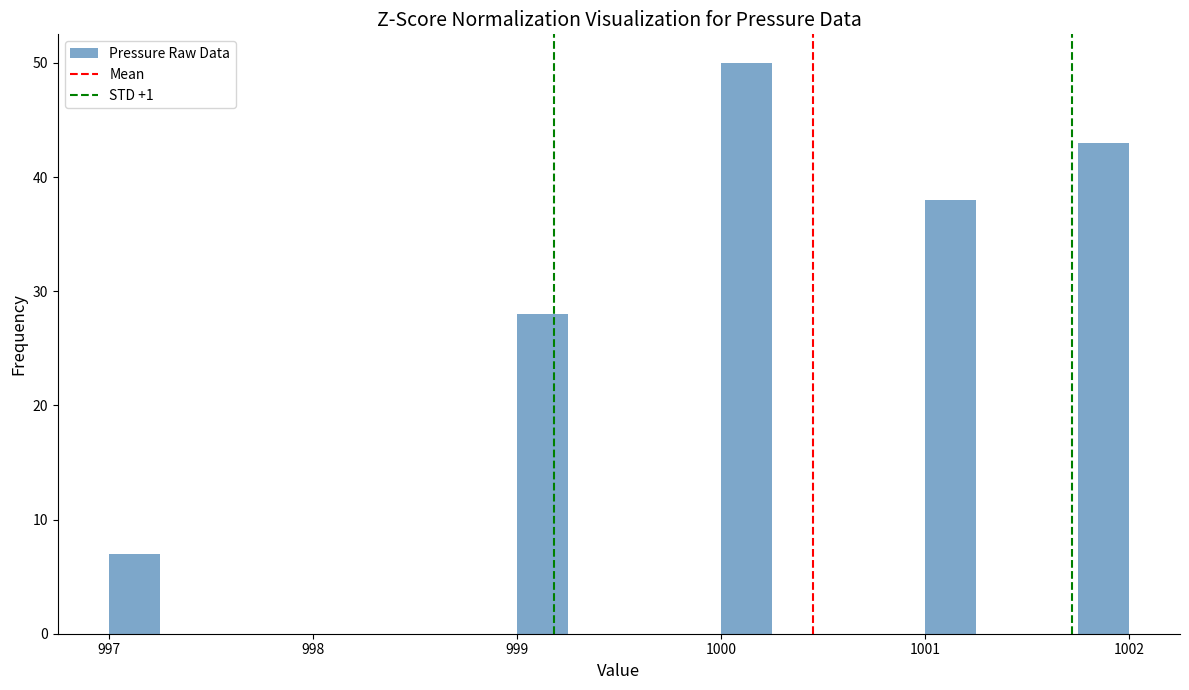

Read against the x-axis, roughly where is the centre of the tallest bar?

1000.1